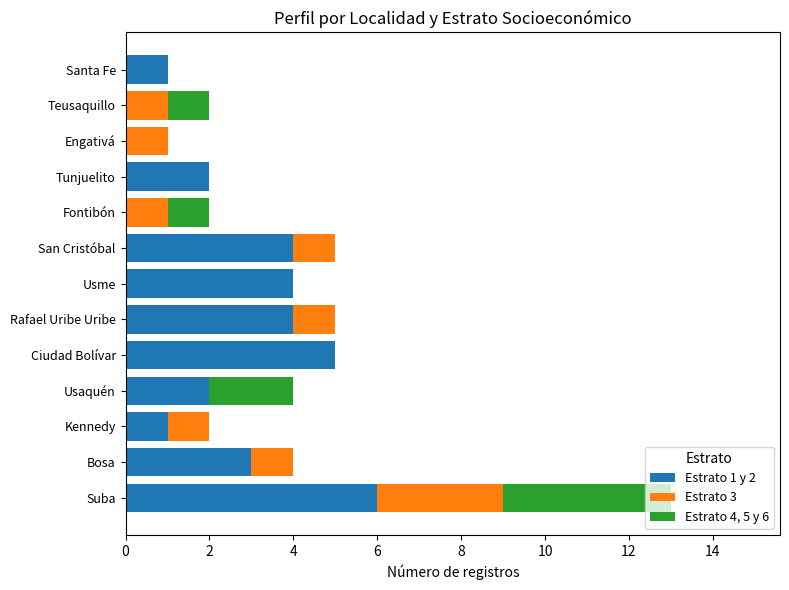

The value of Estrato 1 y 2 at Engativá is 0. True or false?

True